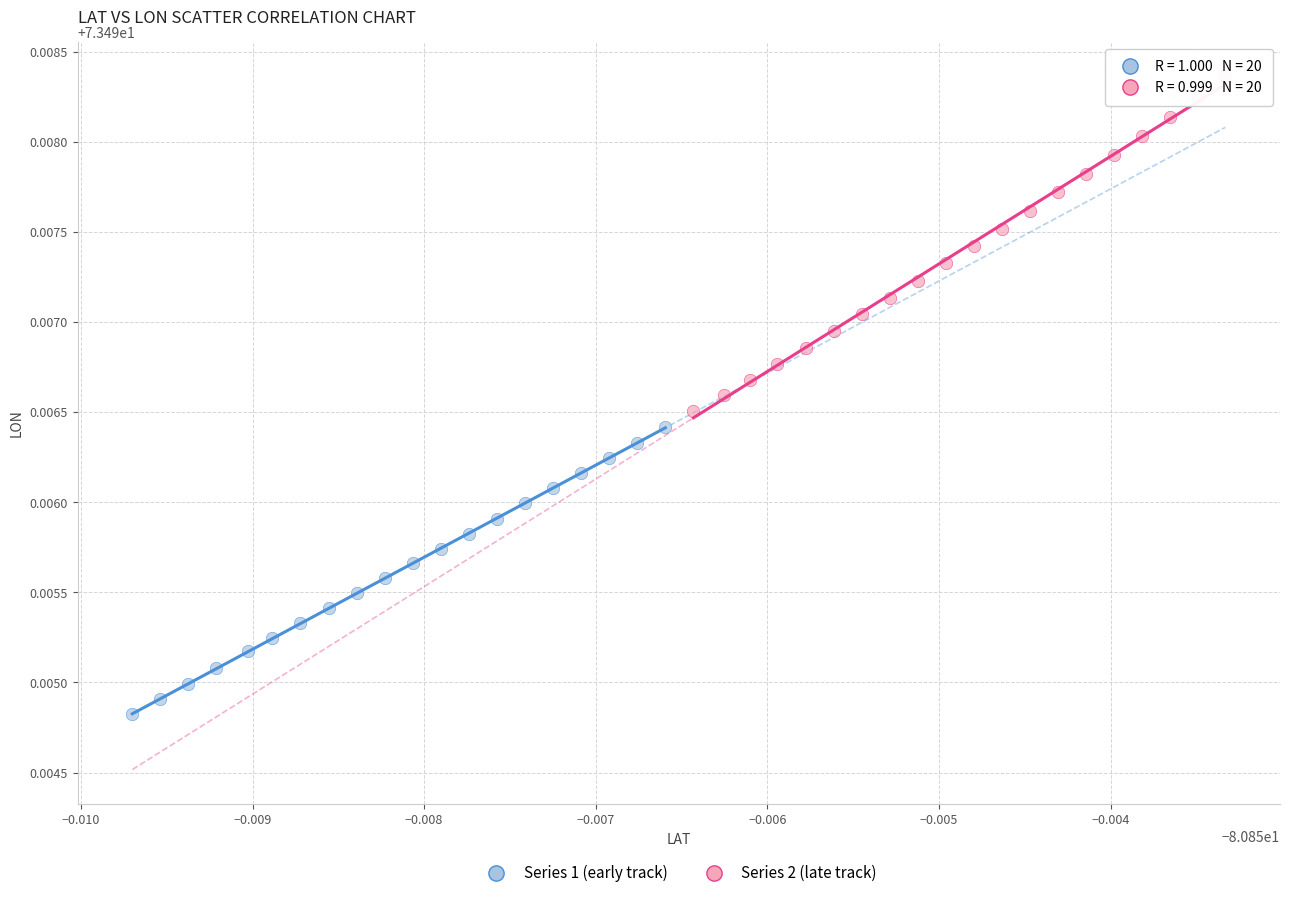

Which series reaches the minimum Y coordinate?

Series 1 (early track)